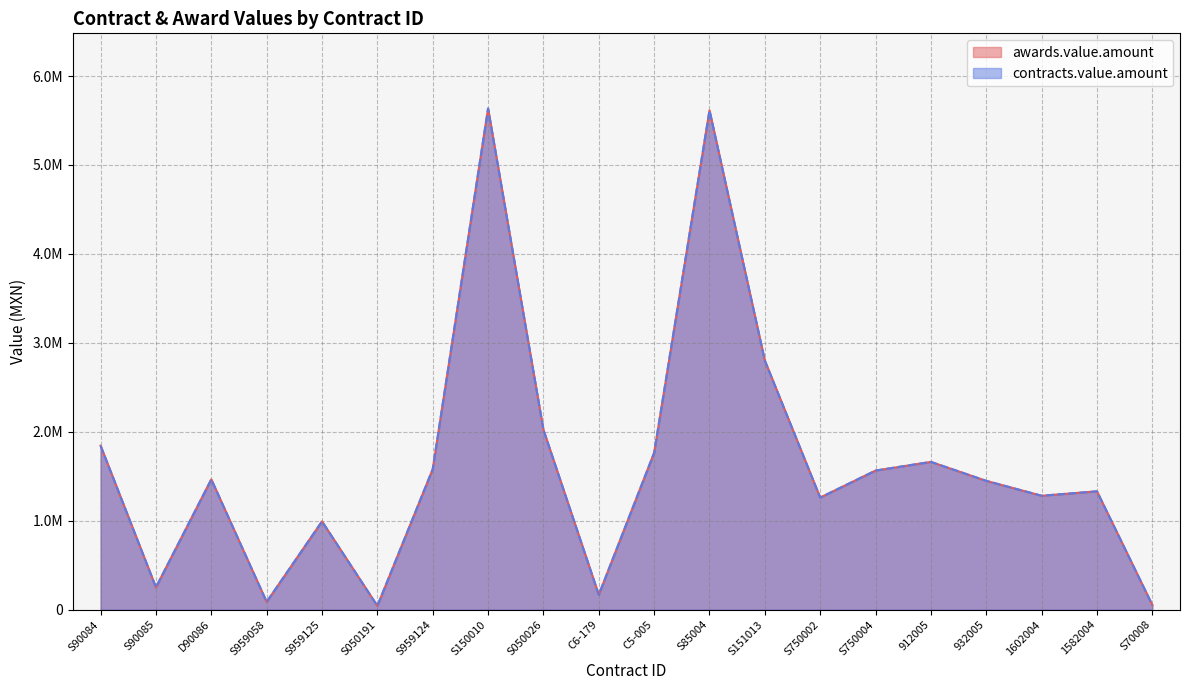

What is the difference between the contracts.value.amount values at S150010 and S90085?

5384321.4